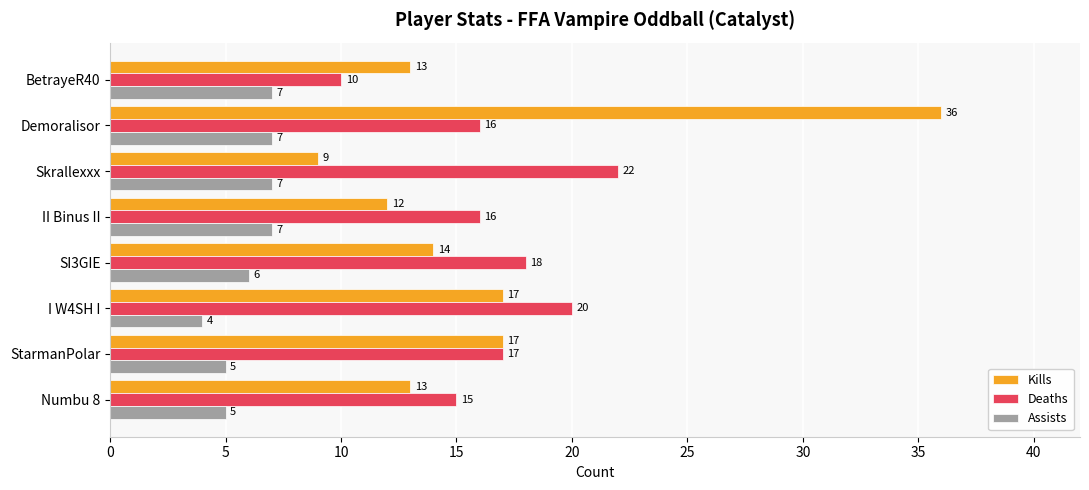

Rank the series by their maximum value, from highest to lowest.

Kills, Deaths, Assists